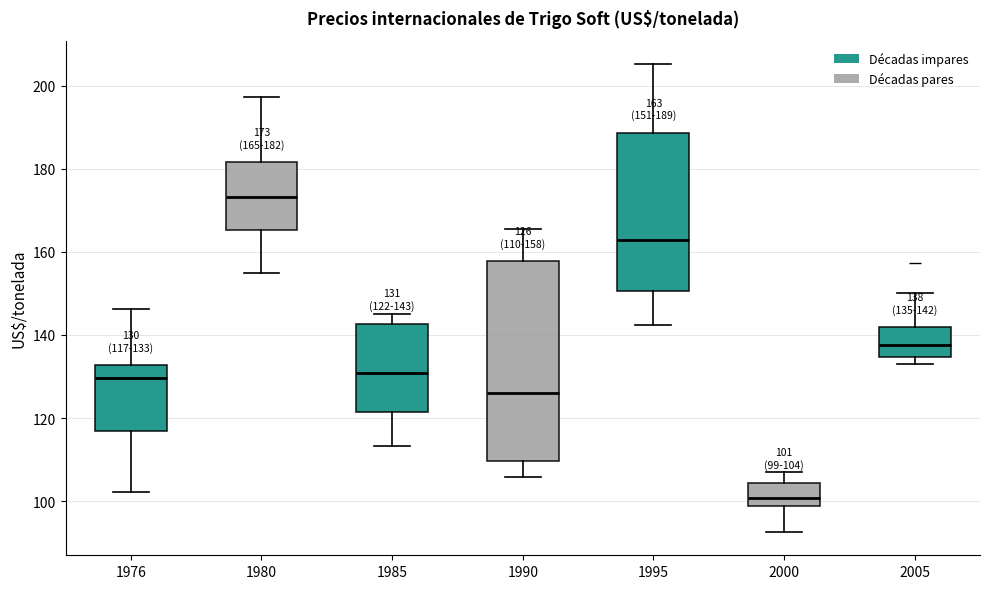

Comparing the boxes themselves (not the whiskers), which one is the tallest?

1990